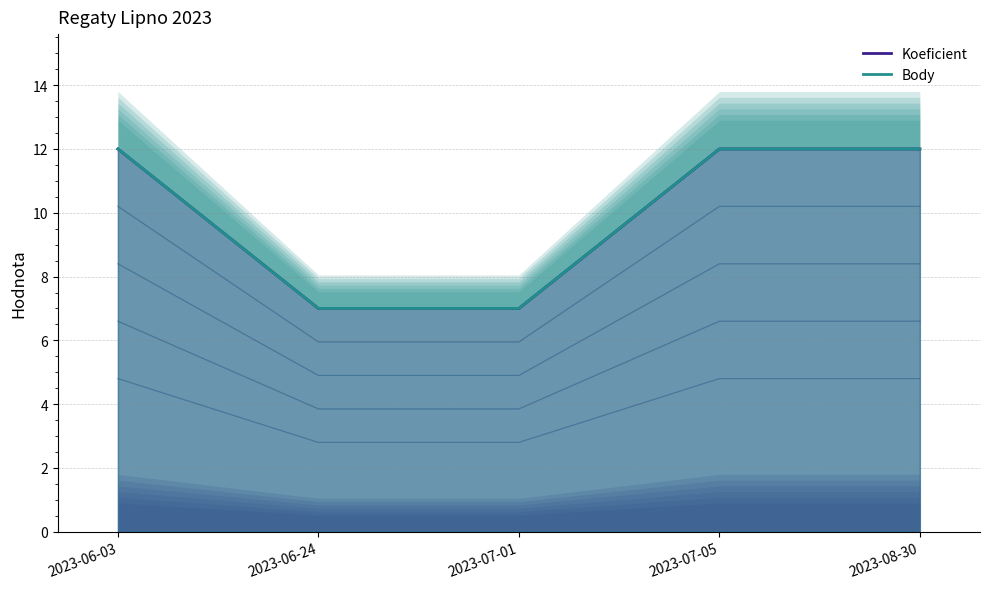

How many Body values are between 7 and 12?

5